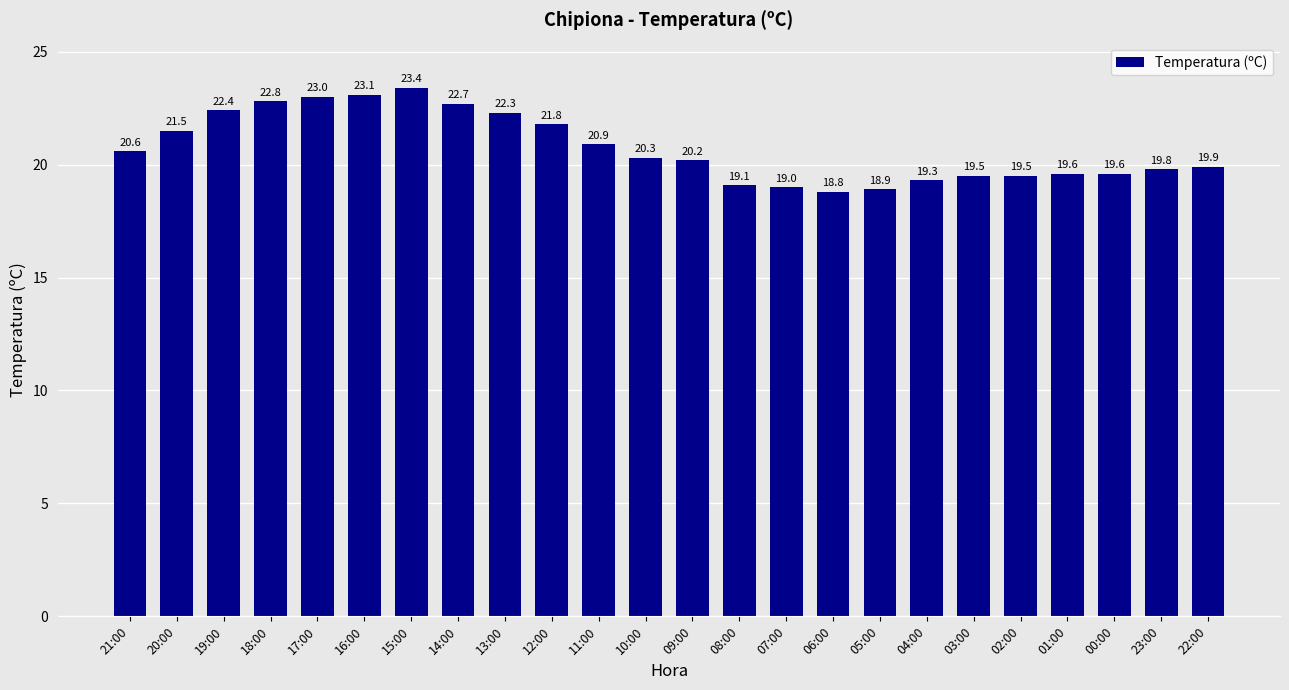

How many values exceed 20?

13